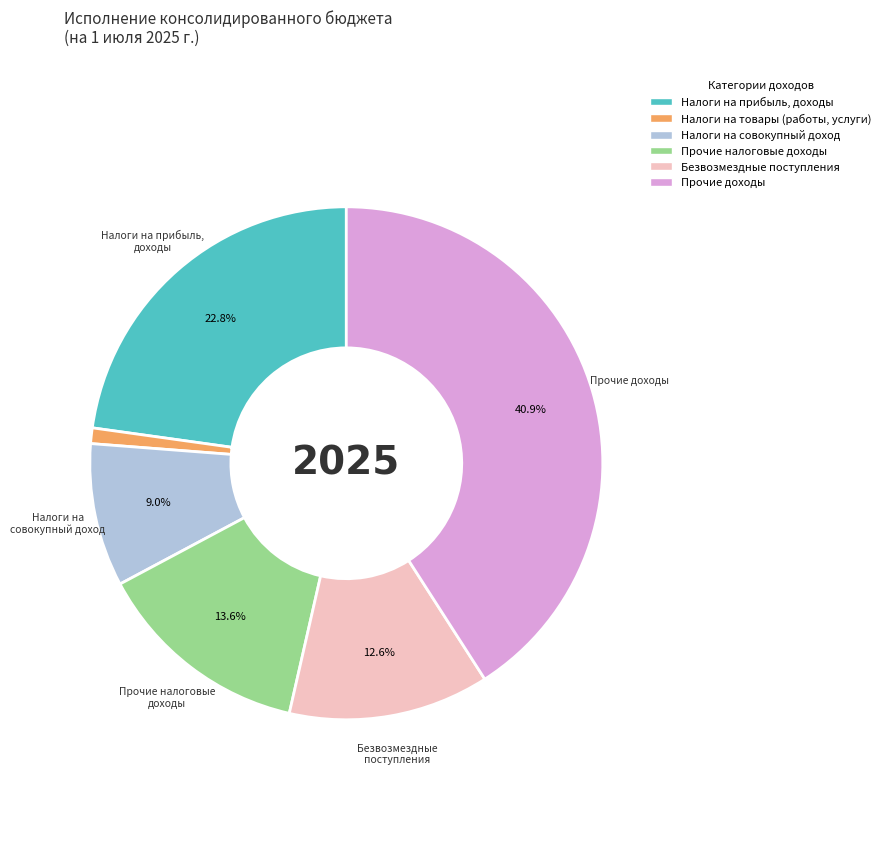

Is there a majority slice in this chart?

No